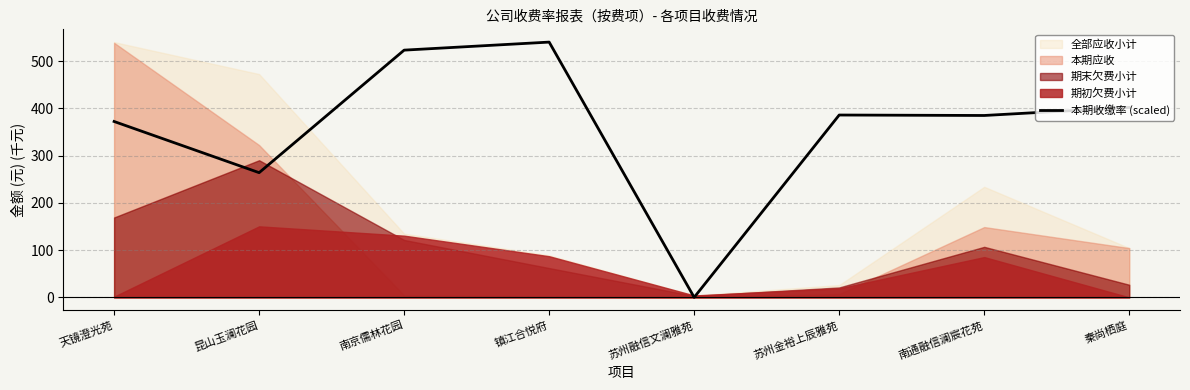

Reading left to right, what are all the values shown in this chart?

天镜澄光苑=372.1	昆山玉澜花园=263.8	南京儒林花园=523.0	镇江合悦府=540.0	苏州融信文澜雅苑=0.0	苏州金裕上辰雅苑=385.7	南通融信澜宸花苑=384.8	秦尚栖庭=401.8